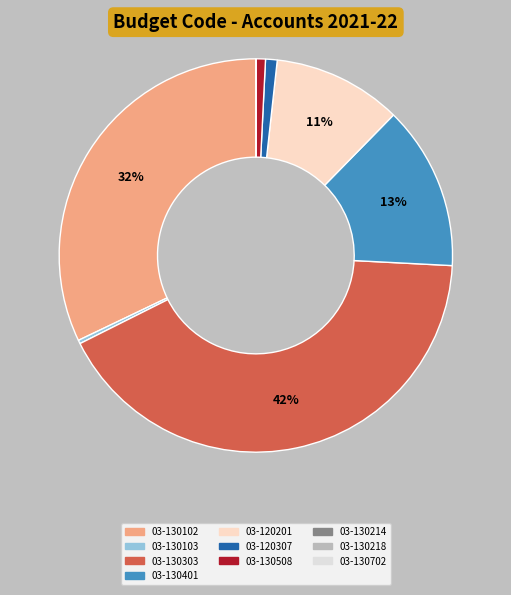

What percentage is the 03-130508 slice, to the nearest percent?

1%